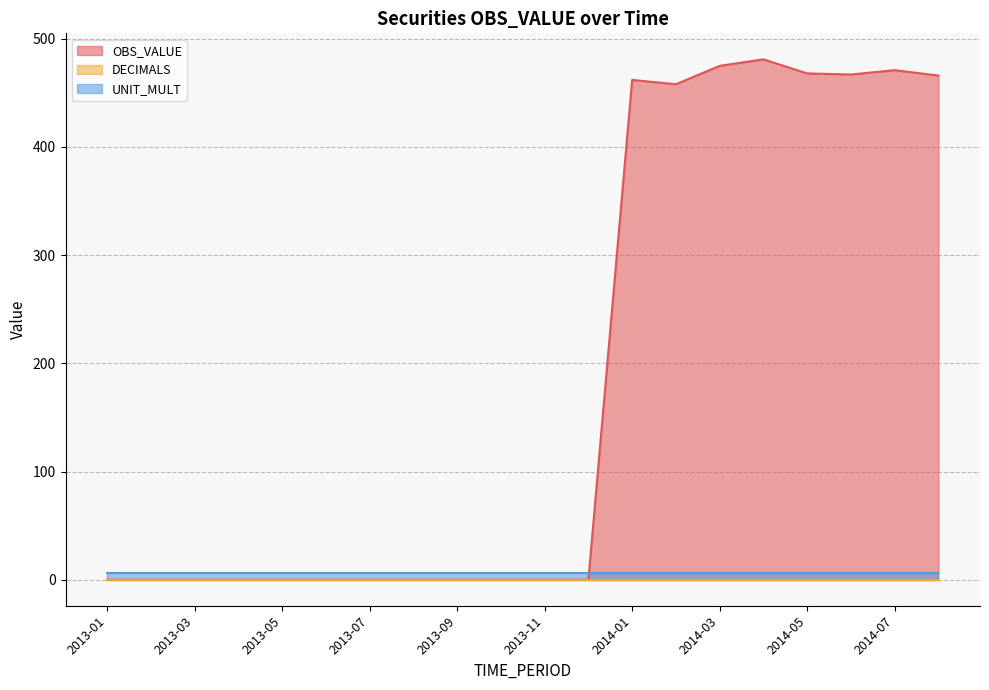

How many categories are shown in the chart?

20